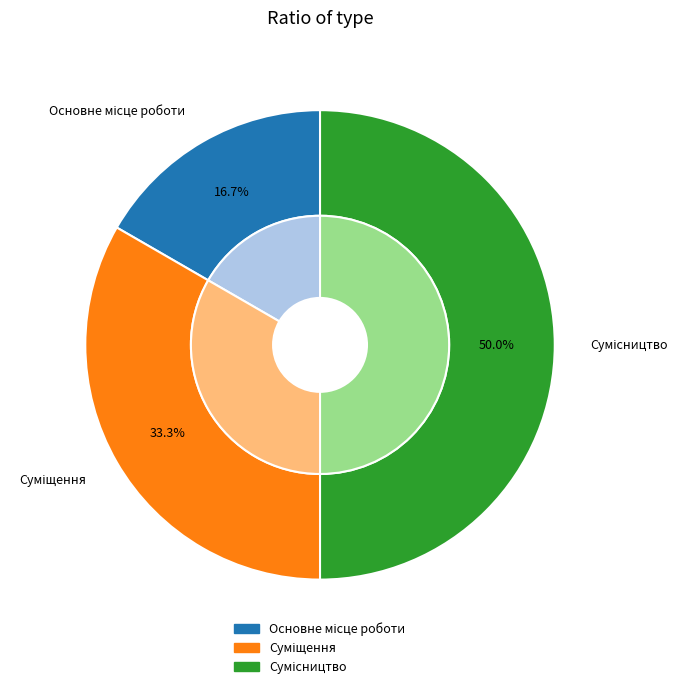

Is it true that Суміщення is 47% of the pie?

False